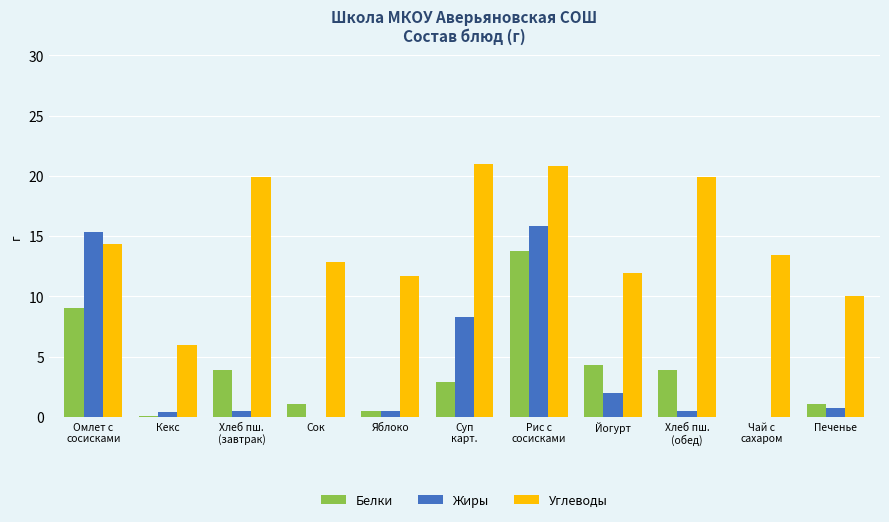

Is the value of Жиры at Кекс greater than the value of Углеводы at Йогурт?

No